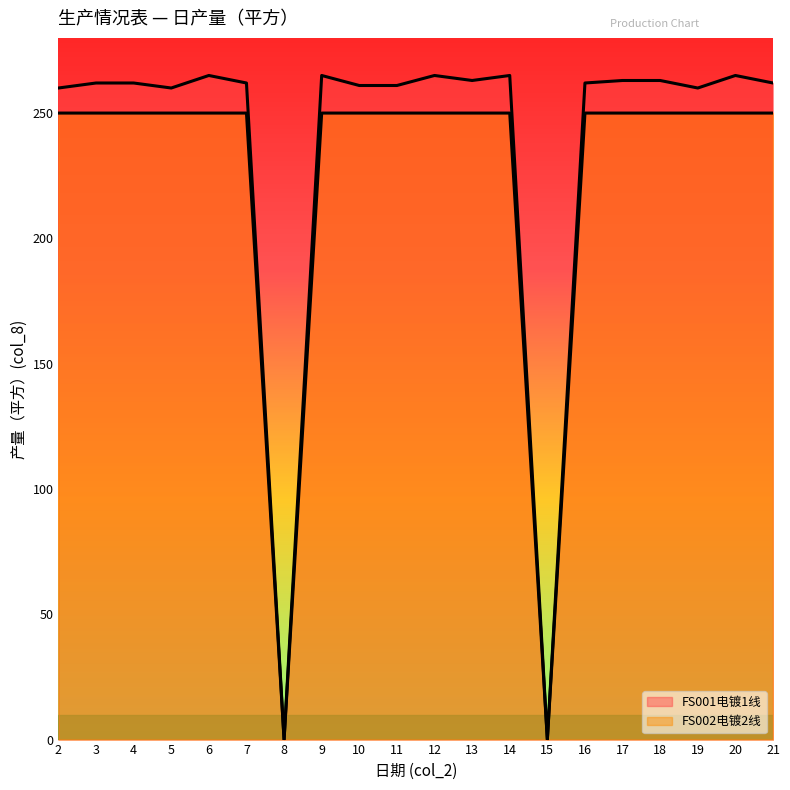

True or false: FS002电镀2线 has a value of 137 at 7.

False